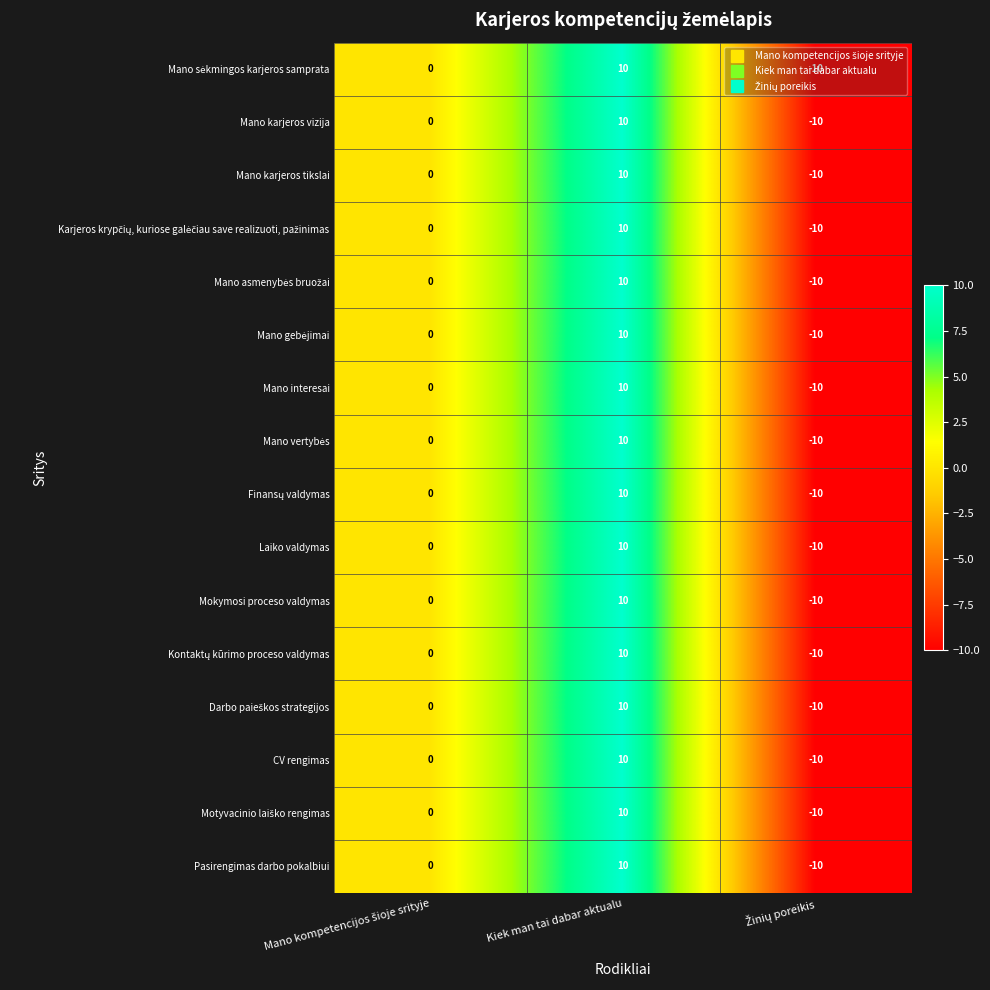

True or false: Mano interesai has a value of 7 at Kiek man tai dabar aktualu.

False